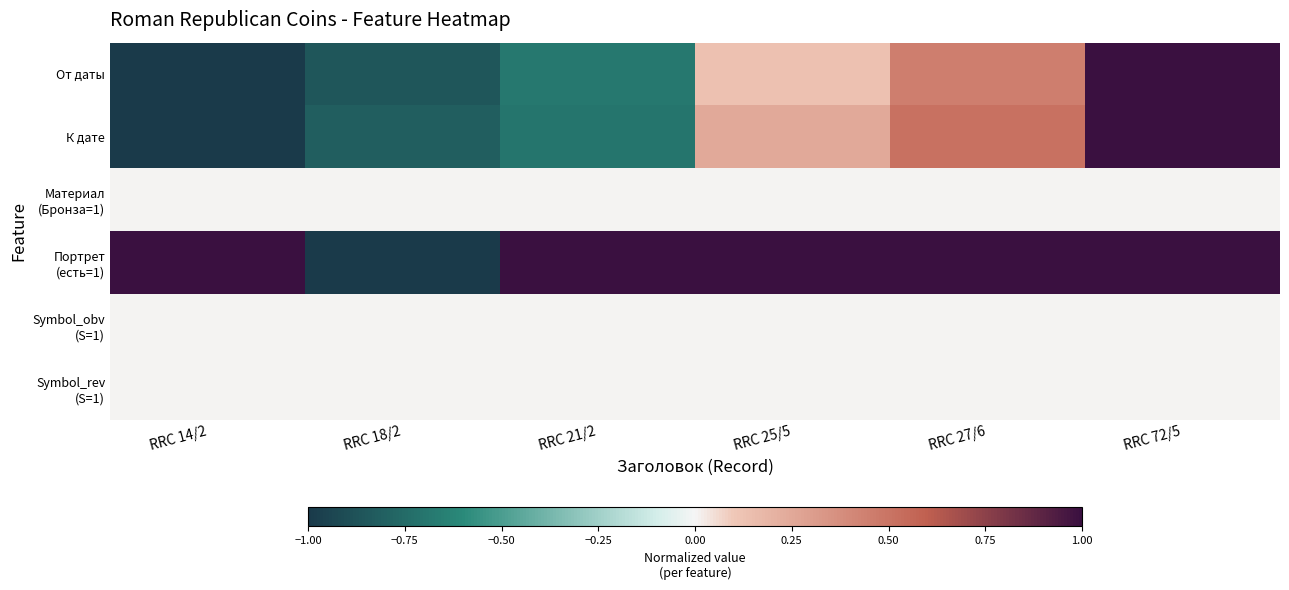

Which series has the largest range (max minus min)?

От даты